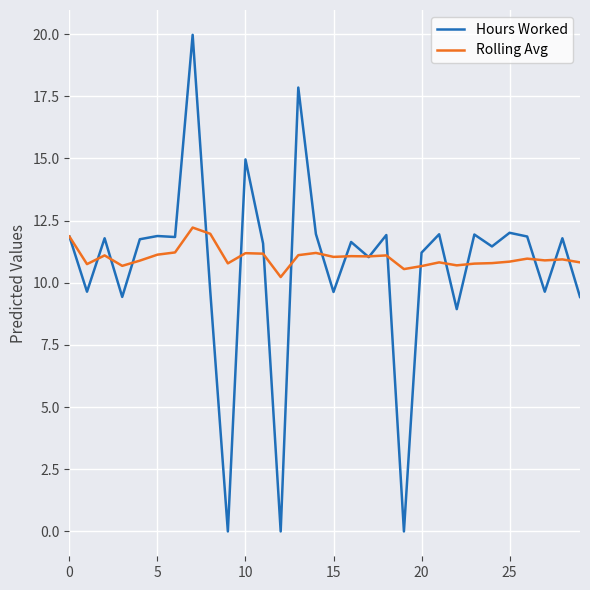

Rank the series by their maximum value, from highest to lowest.

Hours Worked, Rolling Avg